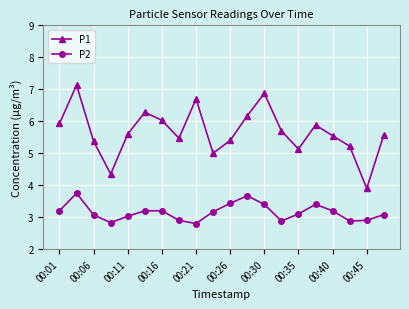

What is the lowest value of the P2 series?

2.8